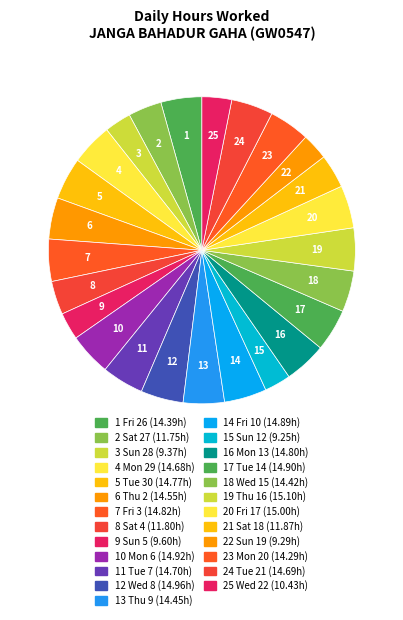

How many slices are in this pie chart?

25